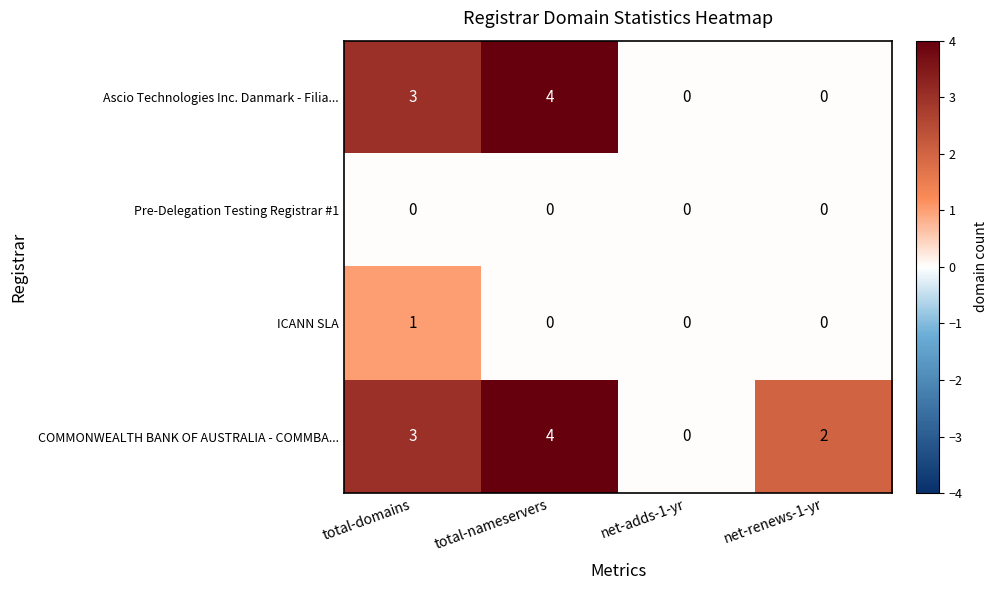

The ICANN SLA series shows 0 at total-nameservers. True or false?

True